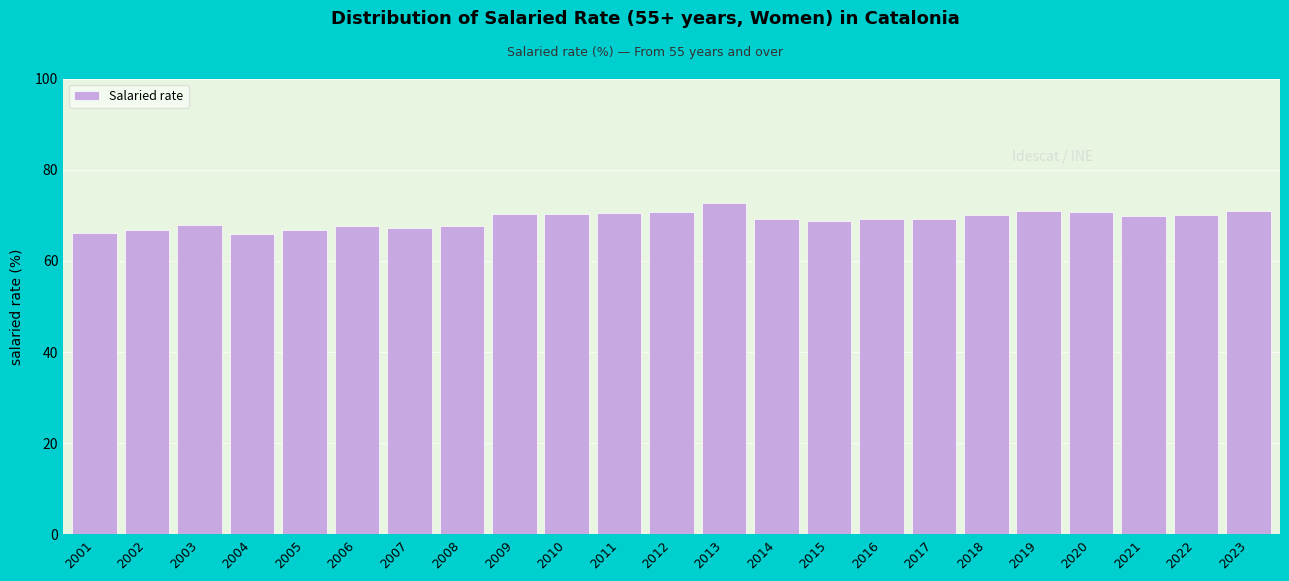

True or false: the data shows 68.7 at 2015.

True